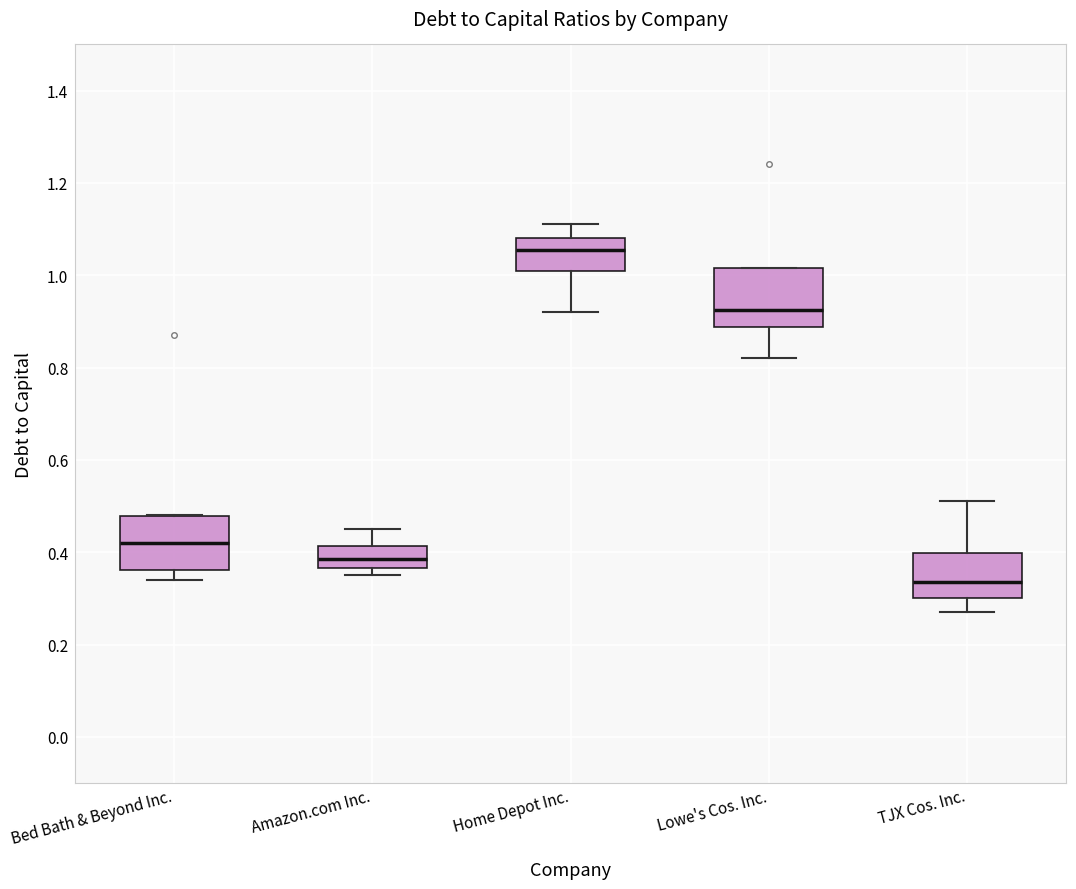

Reading left to right, transcribe this box plot: for each box, give where its median line is, the range the box spans, and where its two whiskers end, as read against the y-axis. The values are not printed on the chart, so give them approximately, as read against the axis.

Bed Bath & Beyond Inc.: median 0.42, box 0.36 to 0.48, whiskers 0.34 to 0.48
Amazon.com Inc.: median 0.38, box 0.36 to 0.42, whiskers 0.36 (just below the box's lower edge) to 0.46
Home Depot Inc.: median 1.06, box 1.02 to 1.08, whiskers 0.92 to 1.12
Lowe's Cos. Inc.: median 0.92, box 0.88 to 1.02, whiskers 0.82 to 1.02
TJX Cos. Inc.: median 0.34, box 0.30 to 0.40, whiskers 0.28 to 0.52